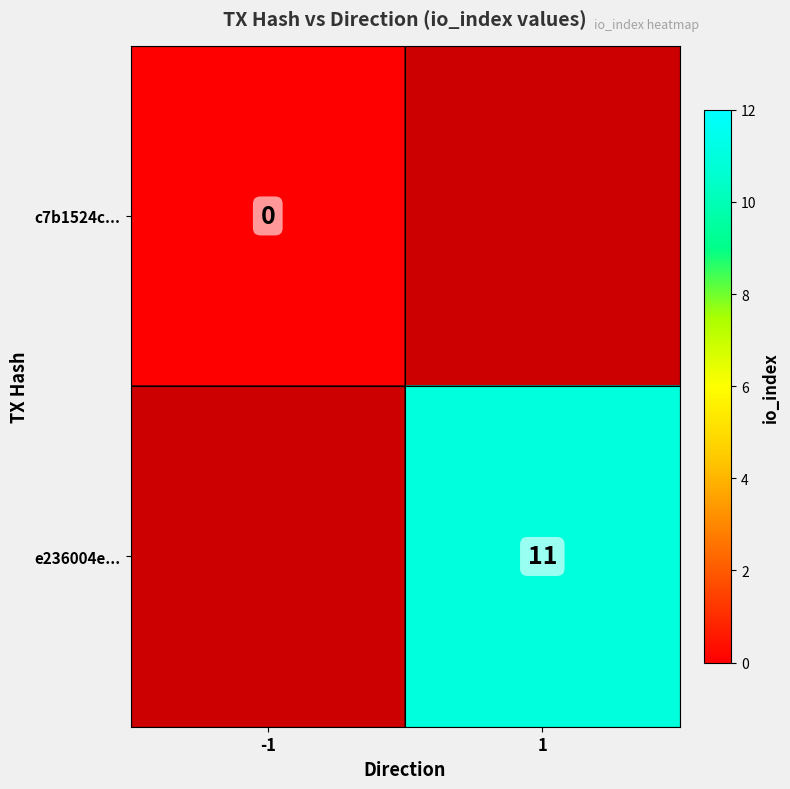

True or false: e236004e... has a value of 15 at 1.

False